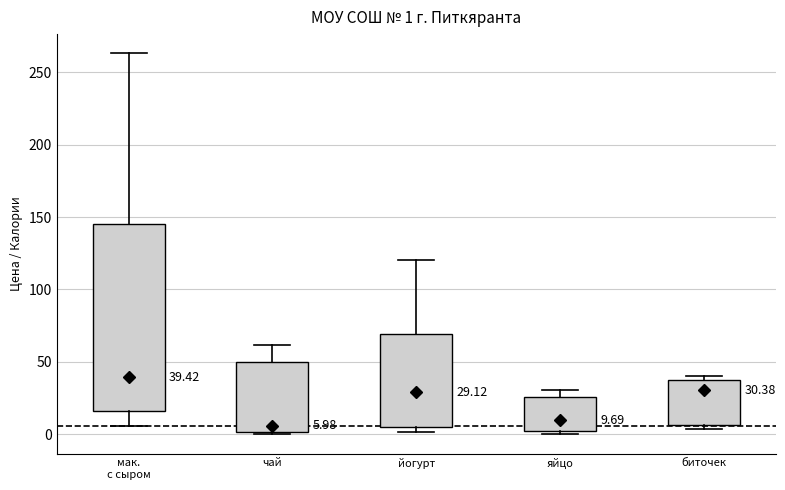

Which box is the tallest, from its lower edge to its upper edge?

мак. с сыром